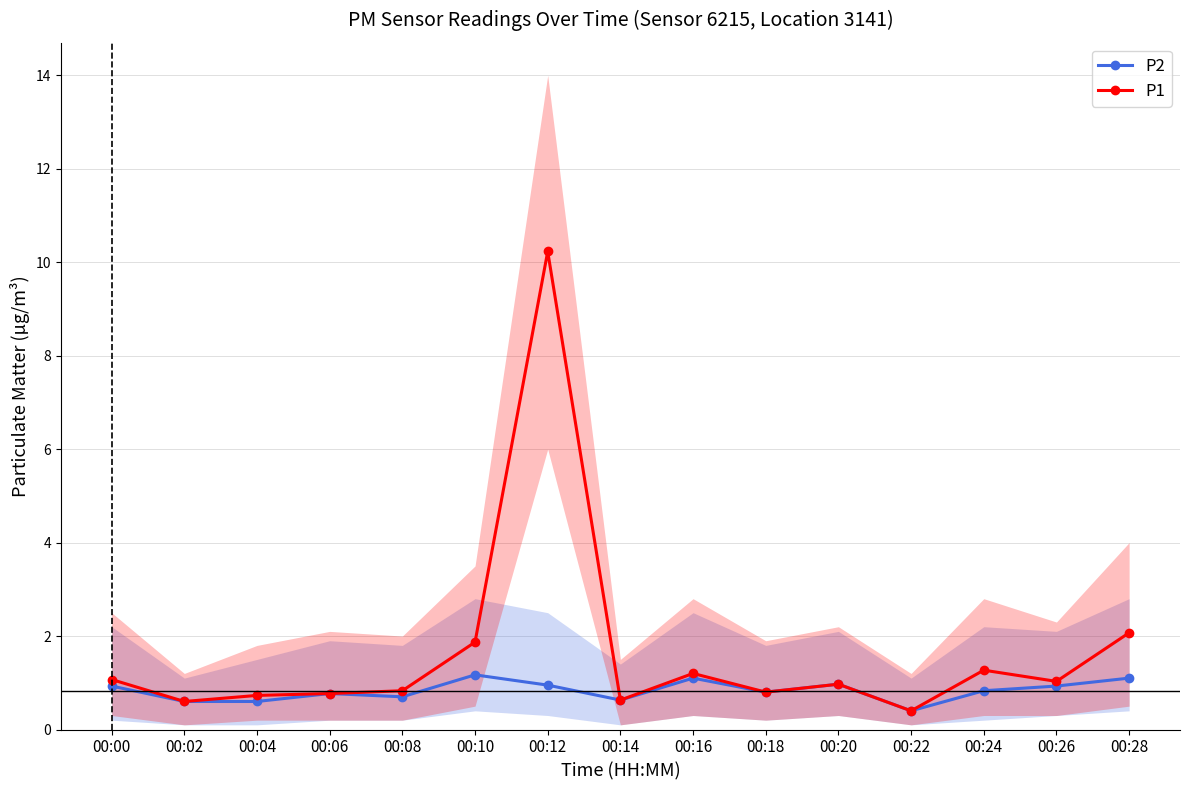

What value does the P1 series have at 00:06?

0.8